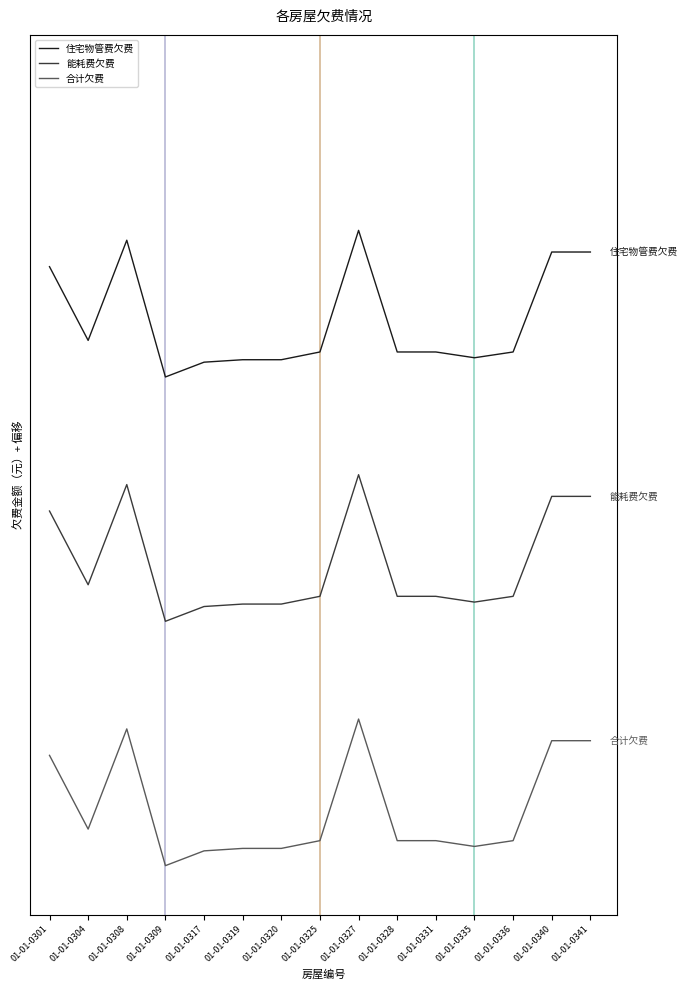

What are all the series names shown in the legend?

住宅物管费欠费, 能耗费欠费, 合计欠费